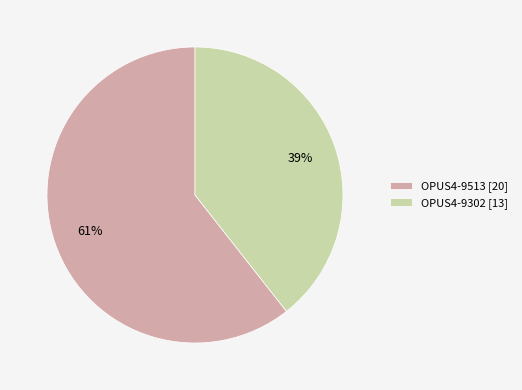

Which slice represents more than half of the pie?

OPUS4-9513